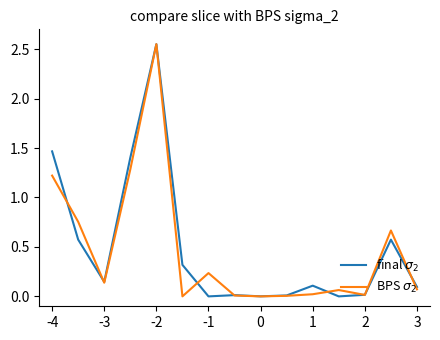

Which series has the widest spread of values?

final $\sigma_2$